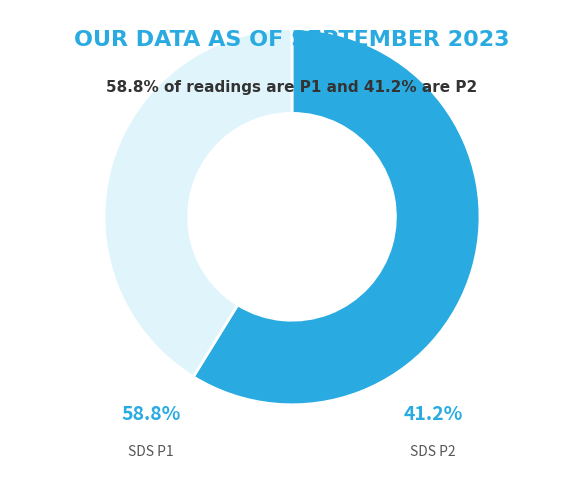

How many slices are in this pie chart?

2